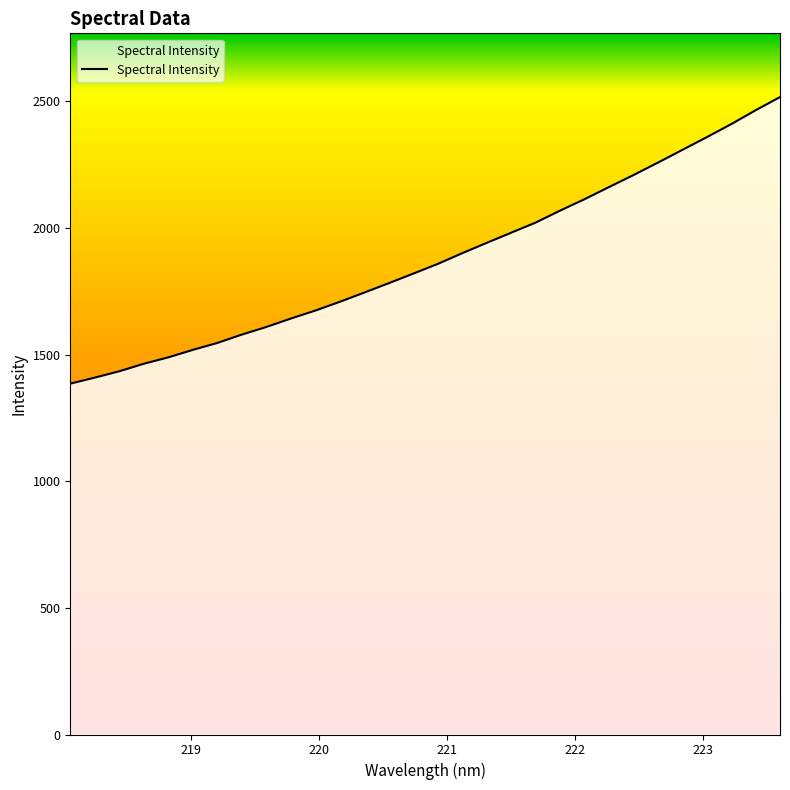

True or false: there are more than 1 points higher than both neighbors.

False